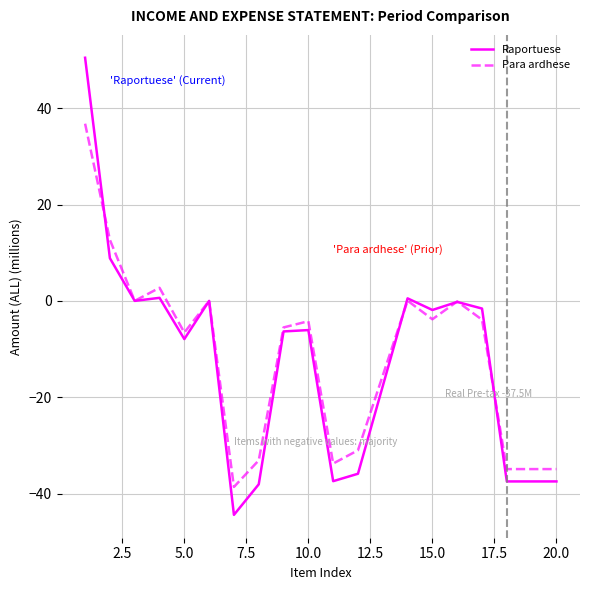

Rank the series by their maximum value, from lowest to highest.

Para ardhese, Raportuese